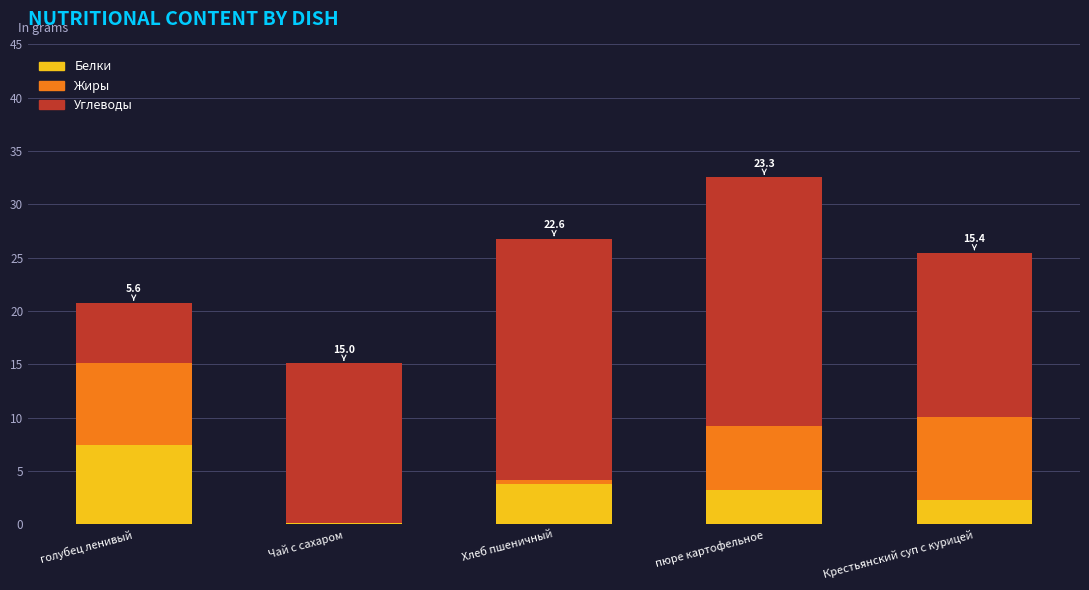

Where does the Белки series first go above 3?

голубец ленивый